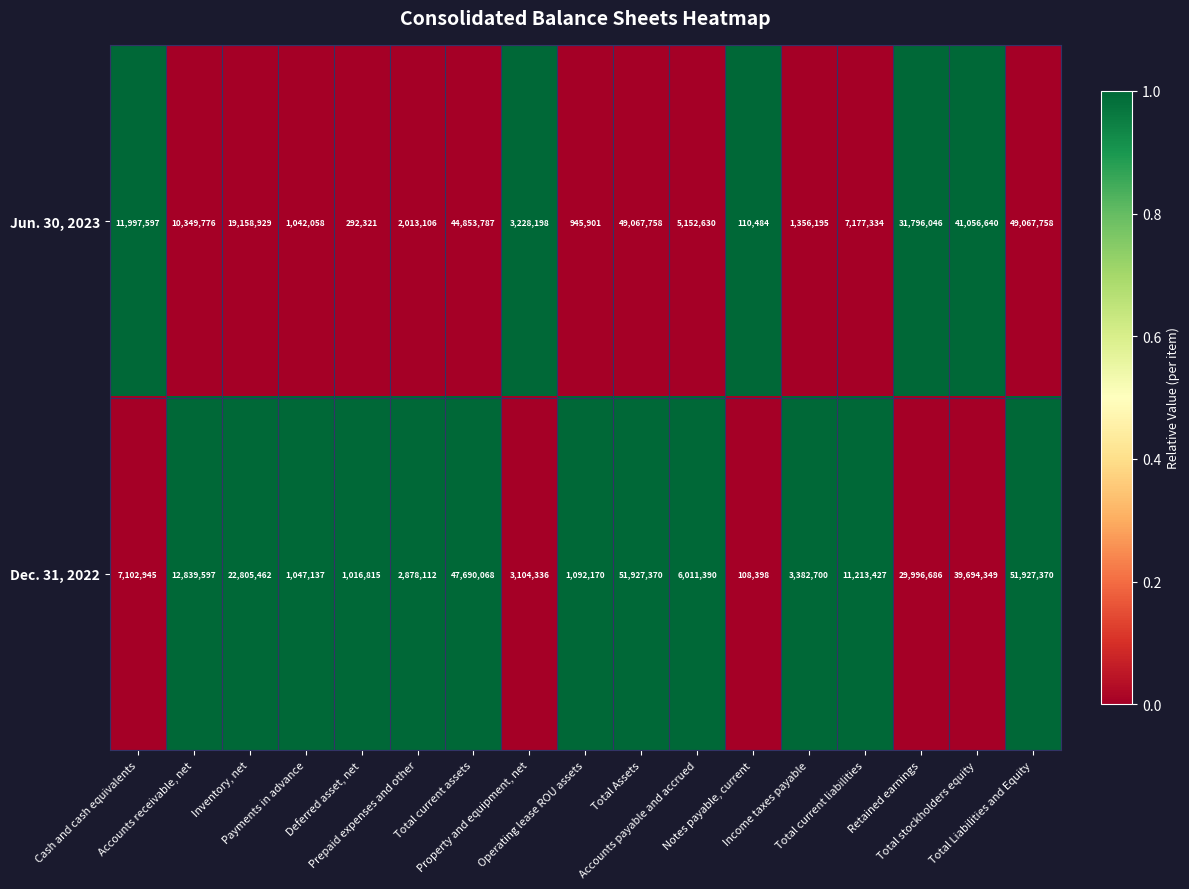

Which series has the largest total across all categories?

Dec. 31, 2022